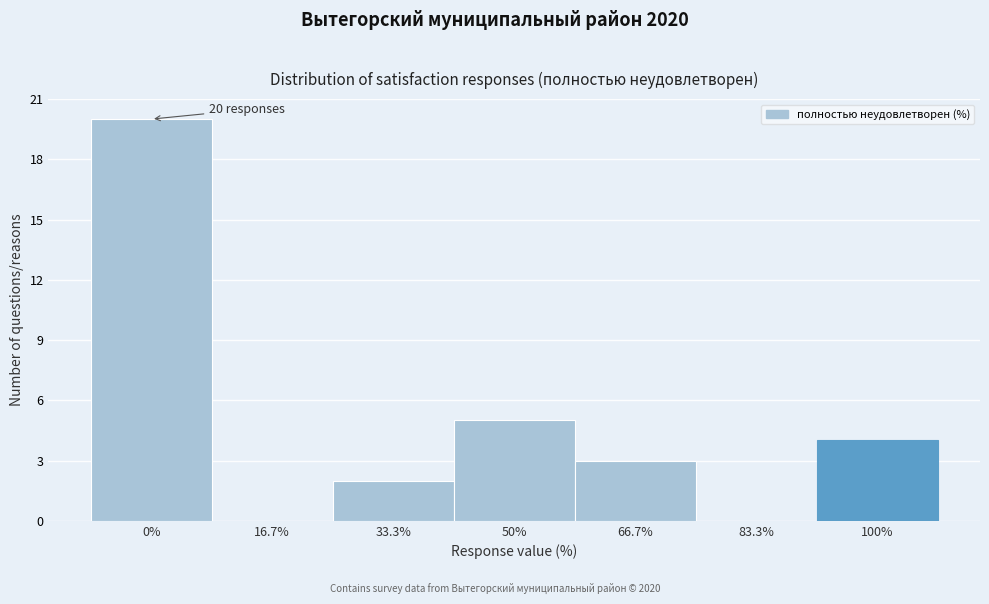

Reading left to right, list all the values displayed in this chart.

0%=20	16.7%=0	33.3%=2	50%=5	66.7%=3	83.3%=0	100%=4